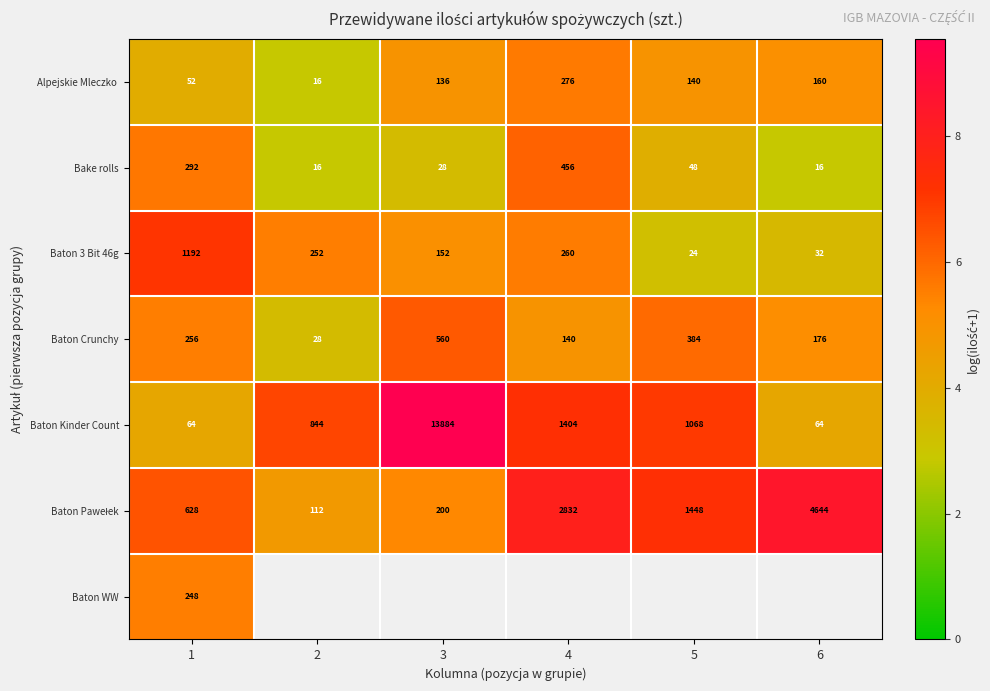

True or false: Bake rolls has a value of 6.6 at 5.

False